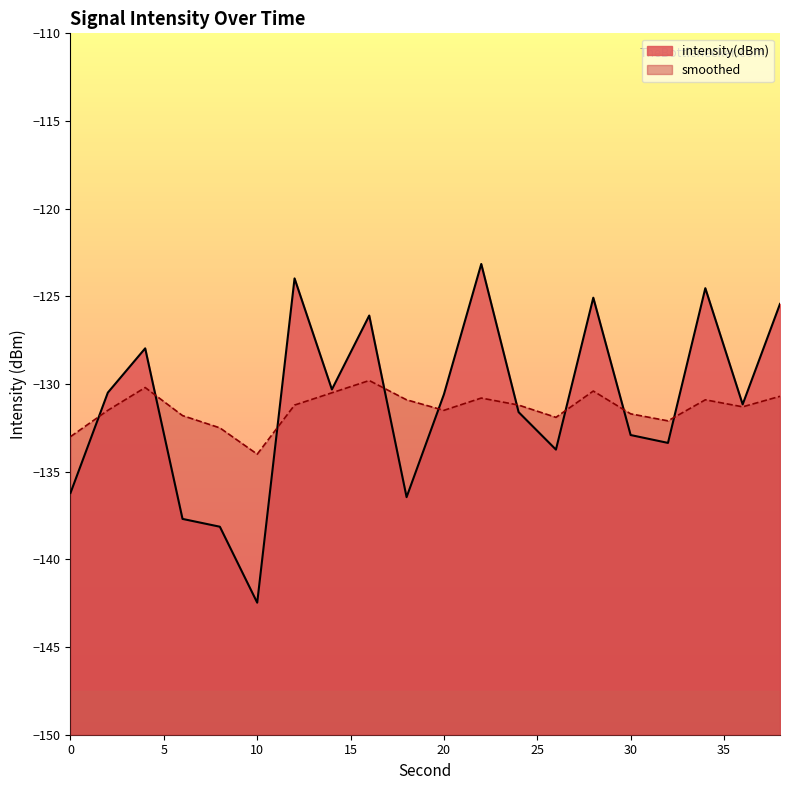

Between 2 and 26, which series saw the biggest shift?

intensity(dBm)